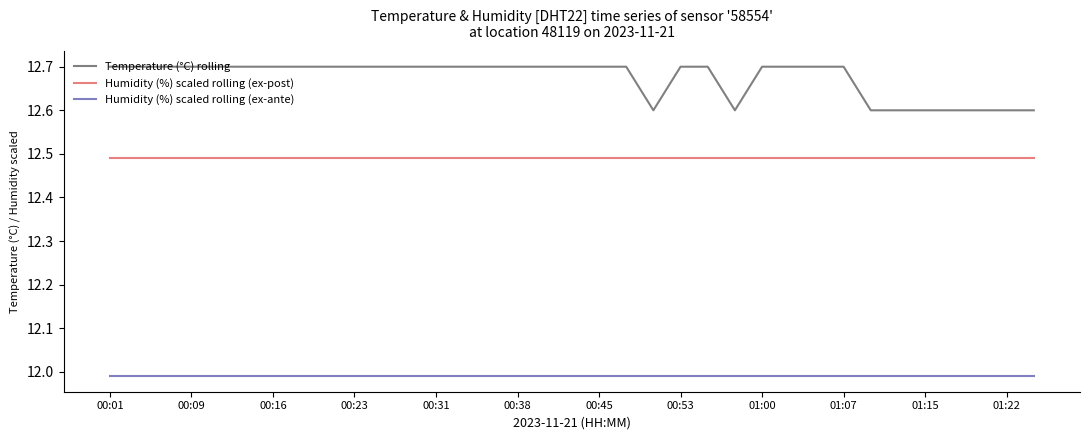

Which series has the largest total across all categories?

Temperature (°C) rolling